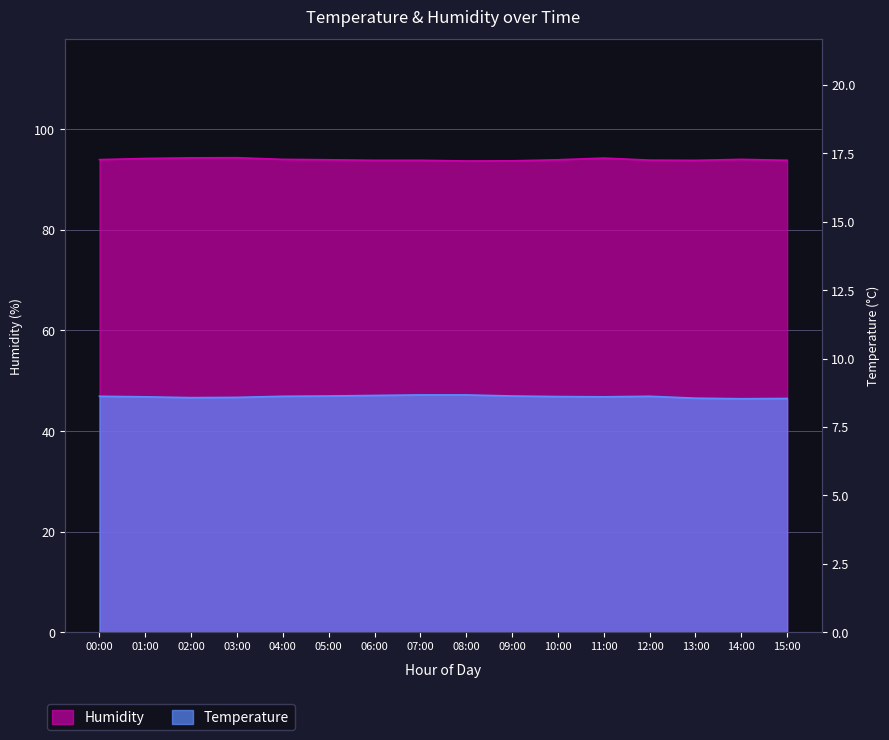

What is the greatest value displayed?

94.4